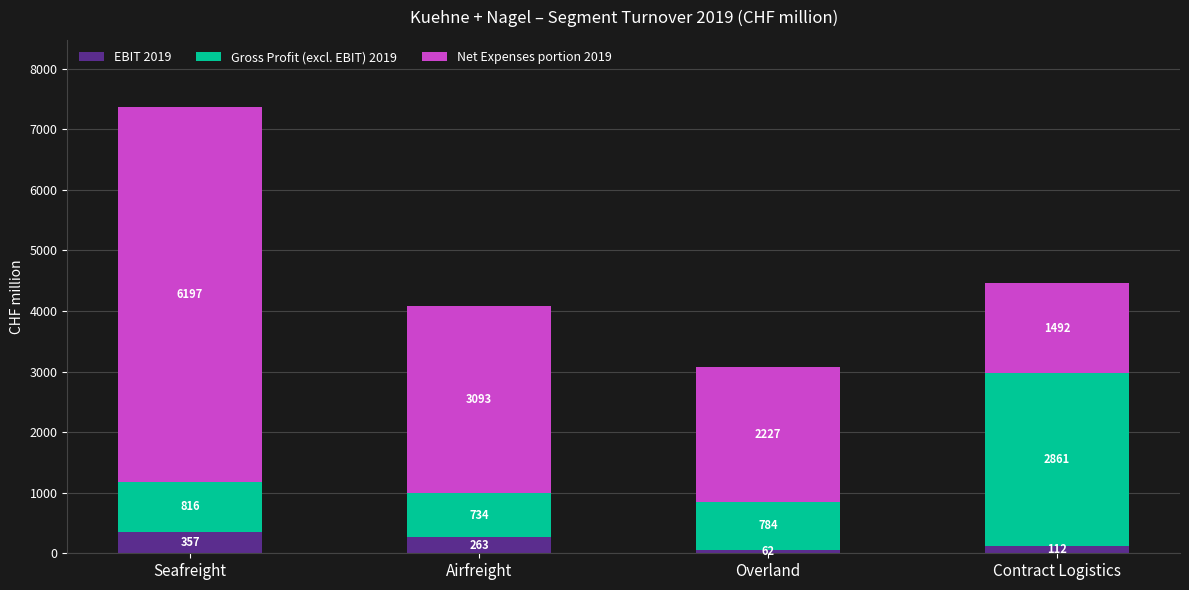

Reading left to right, what are the values for EBIT 2019?

Seafreight=357	Airfreight=263	Overland=62	Contract Logistics=112